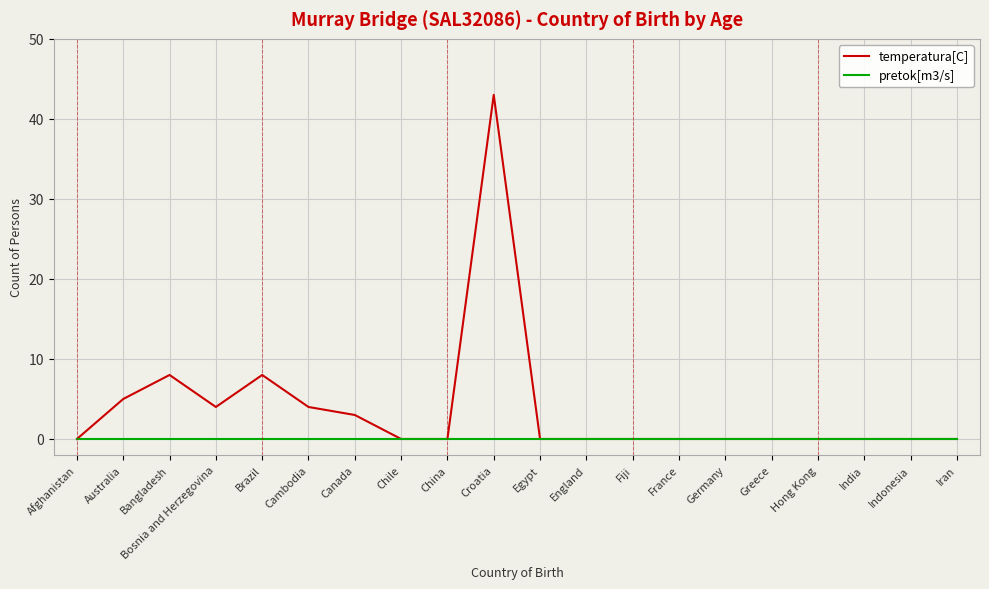

How many categories are shown in the chart?

20